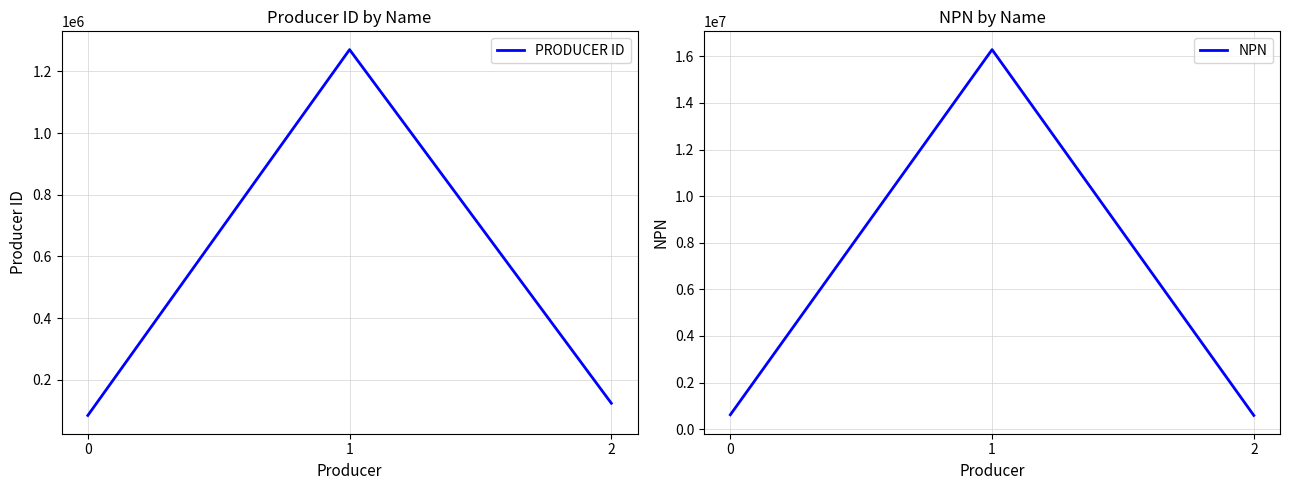

What is the value of the NPN point at the 2nd from the left?

16288072